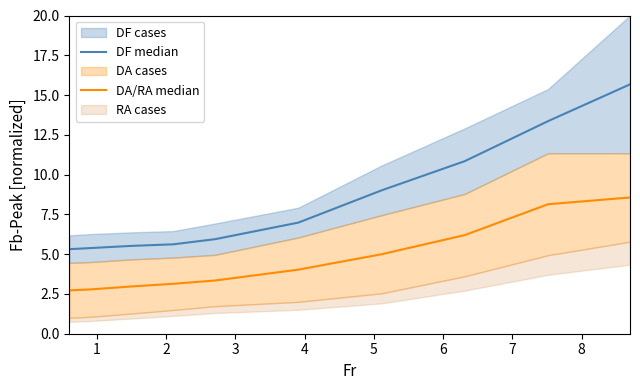

How many values in the DF median series are below 6?

5